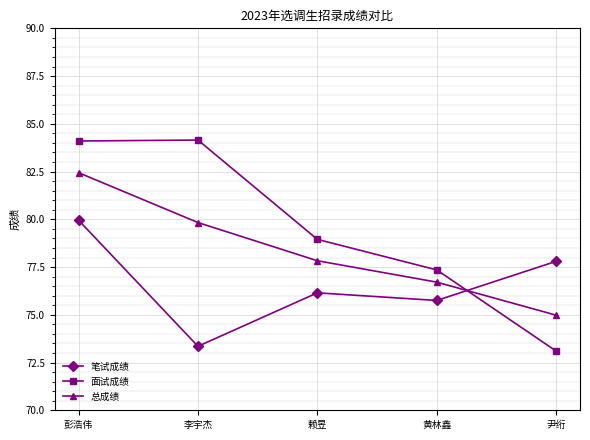

After their last crossing, which series has the higher values: 笔试成绩 or 总成绩?

笔试成绩